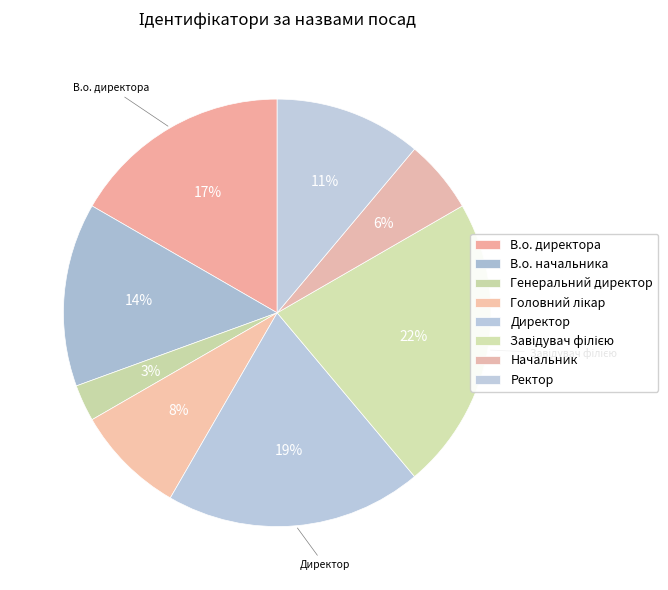

How many slices are in this pie chart?

8